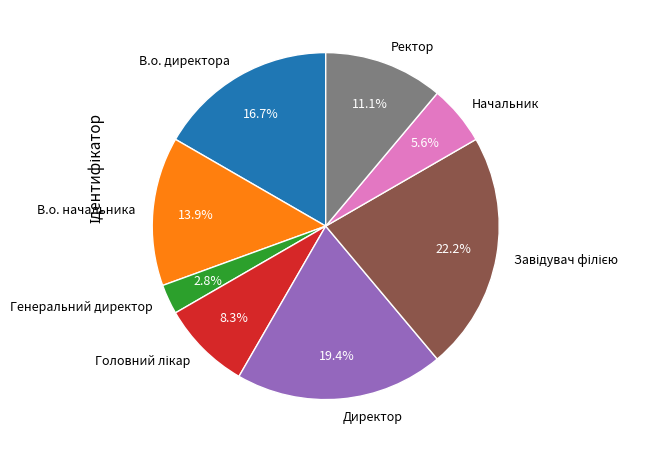

Is there a majority slice in this chart?

No